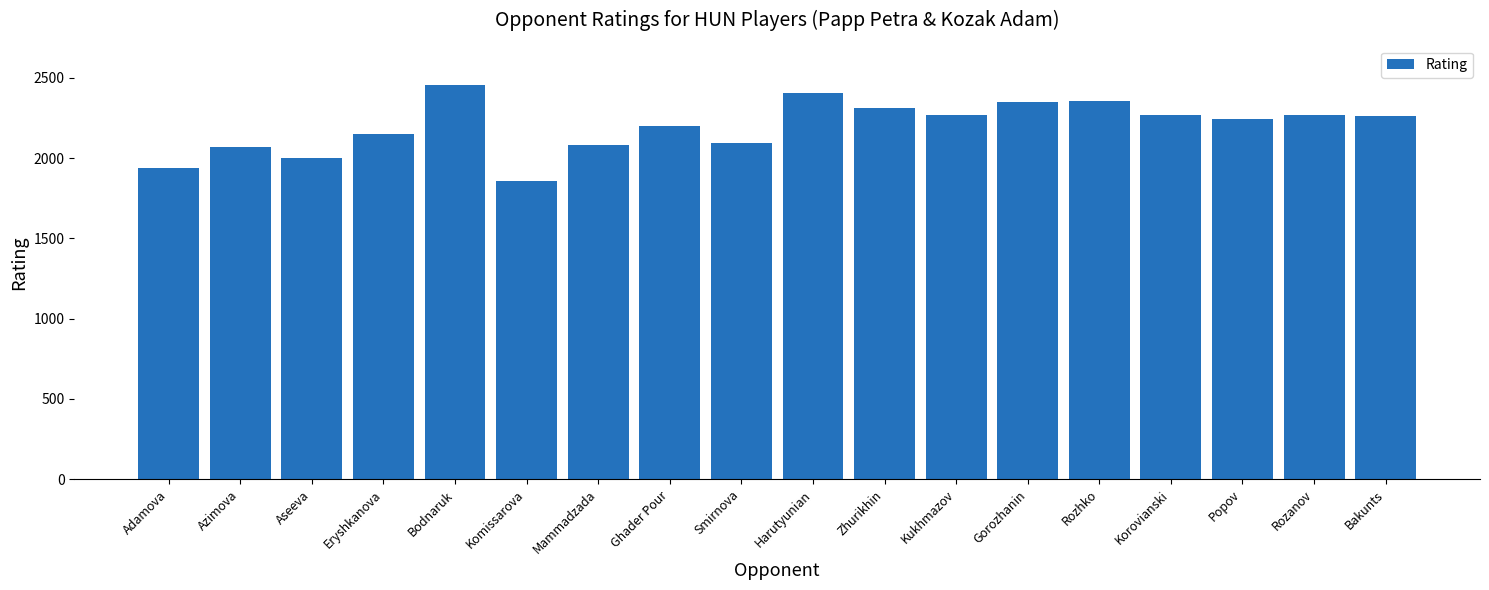

What is the difference between the values at Gorozhanin and Rozanov?

82